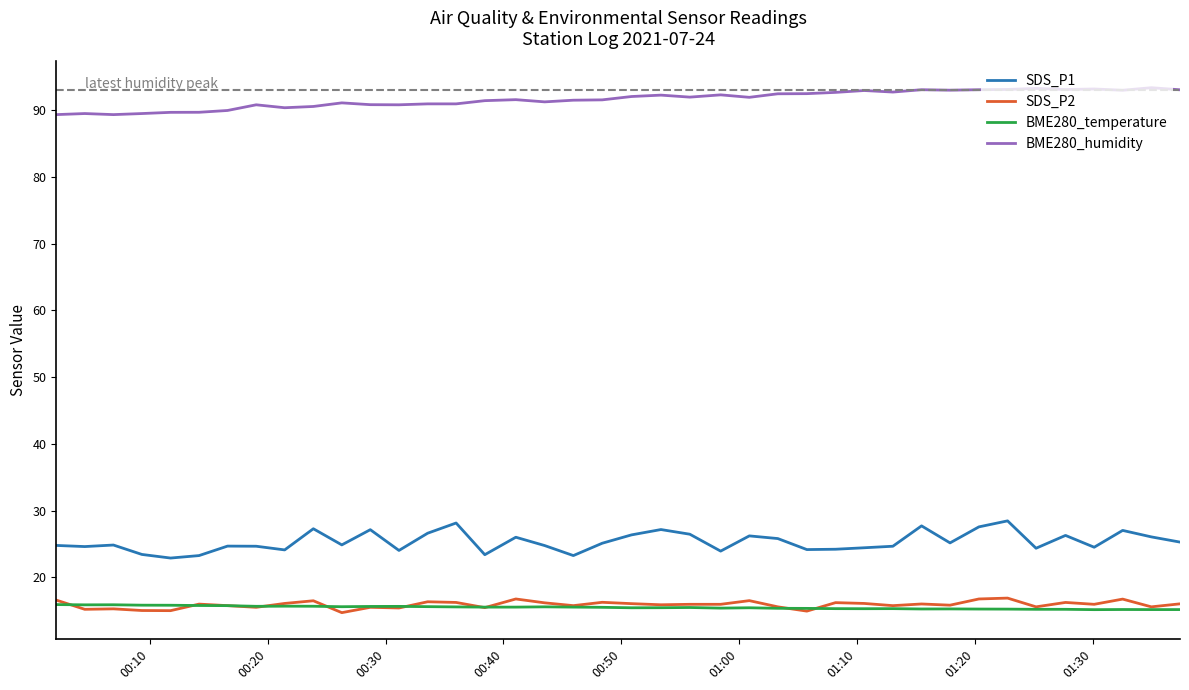

Which series has the largest range (max minus min)?

SDS_P1